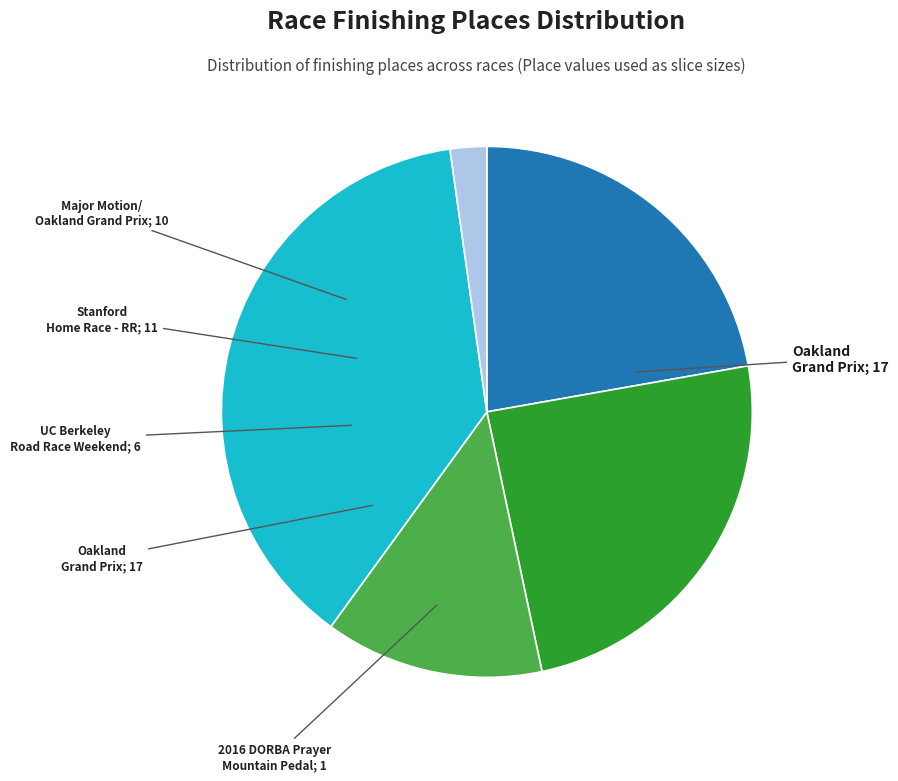

Is there any slice that represents more than half of the pie?

No